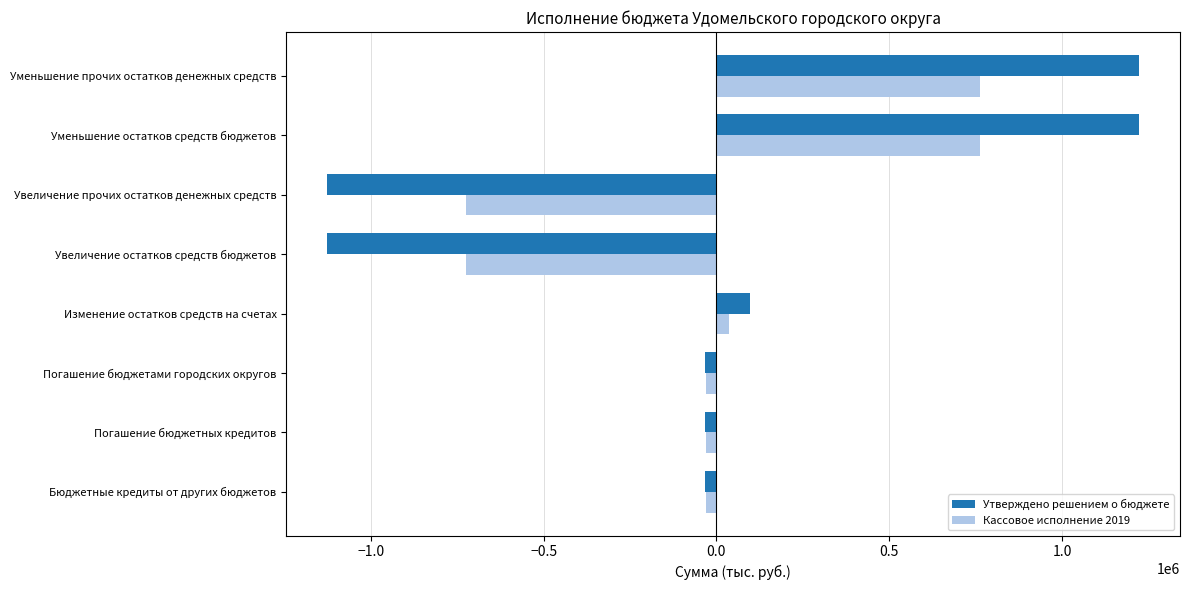

The Кассовое исполнение 2019 series shows 391214.3 at Уменьшение остатков средств бюджетов. True or false?

False